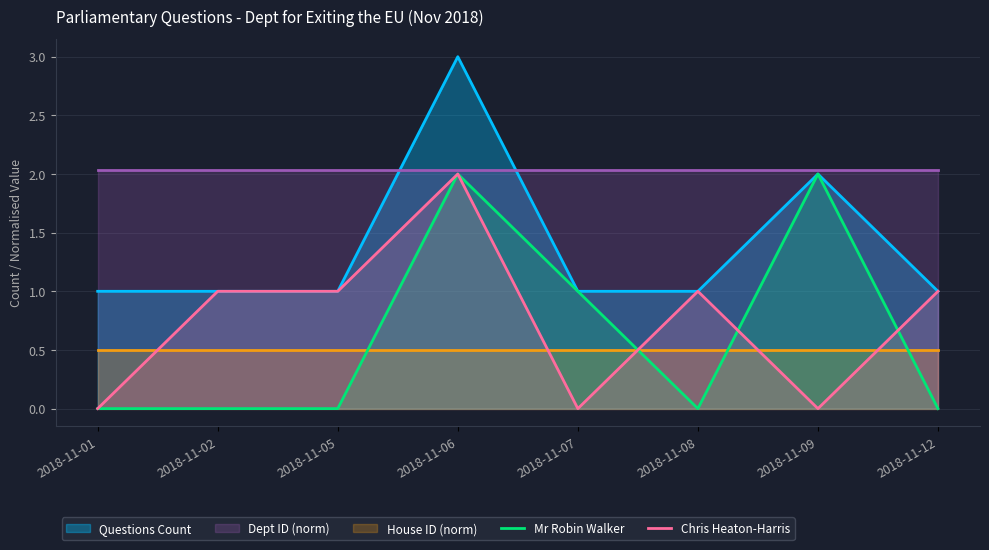

How many interior local valleys does the Chris Heaton-Harris series have?

2